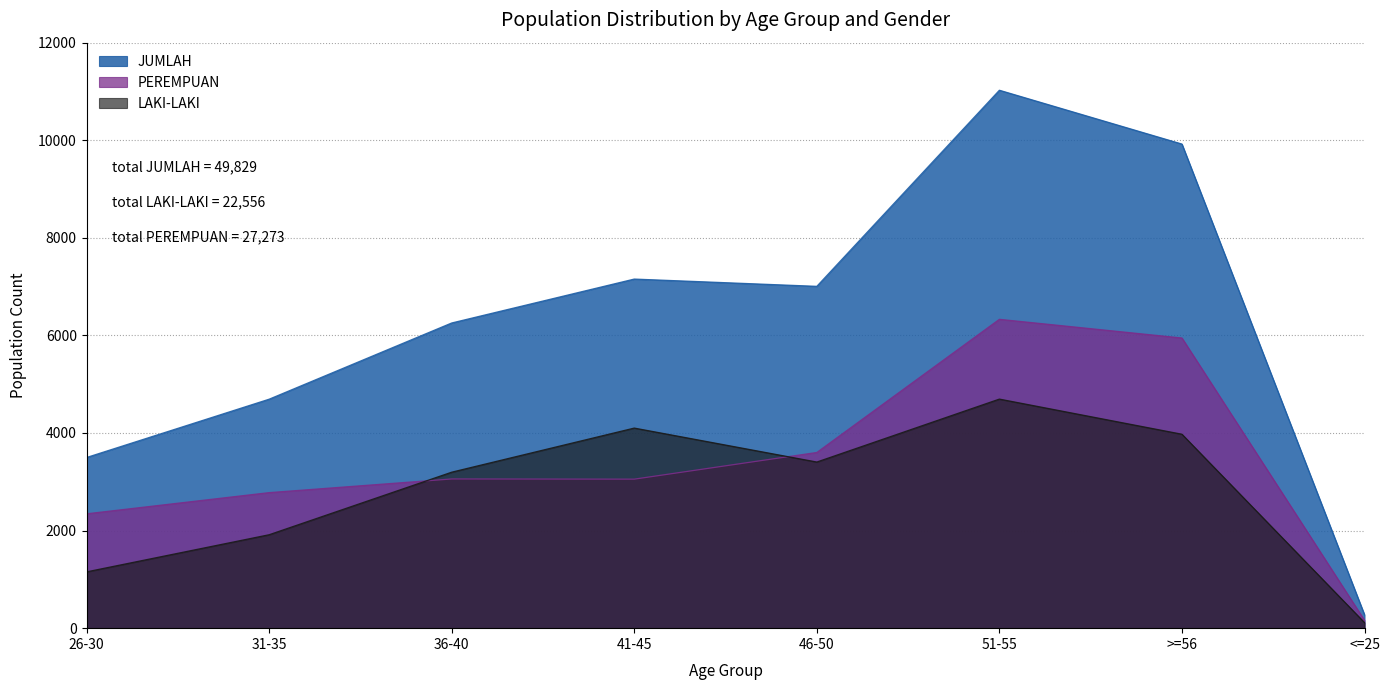

How many times do LAKI-LAKI and PEREMPUAN cross each other?

2